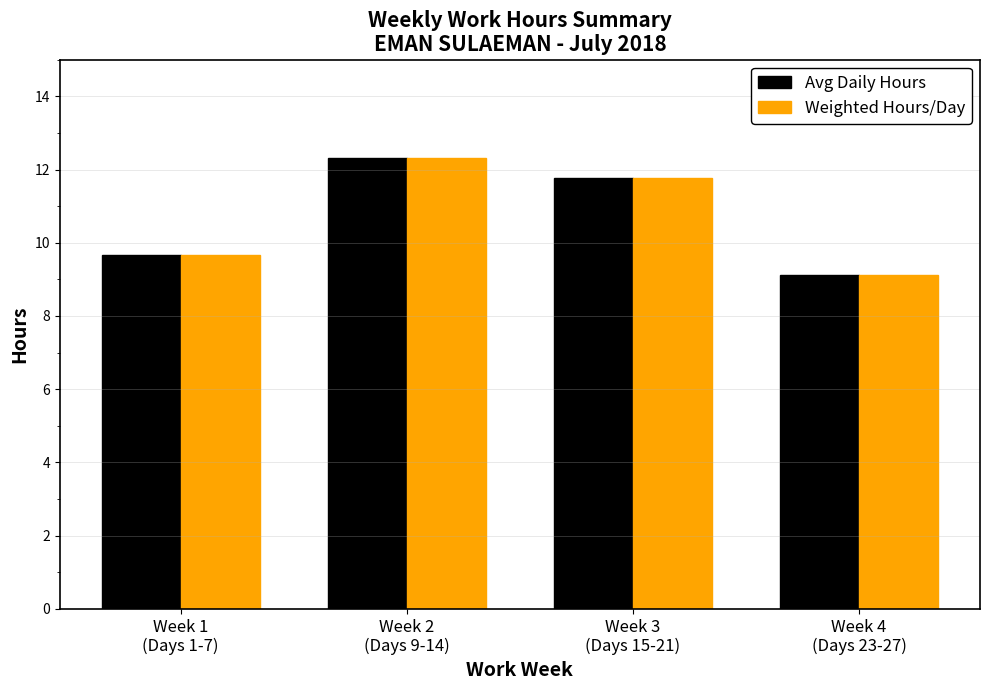

What is the label of the 4th bar from the right?

Week 1
(Days 1-7)